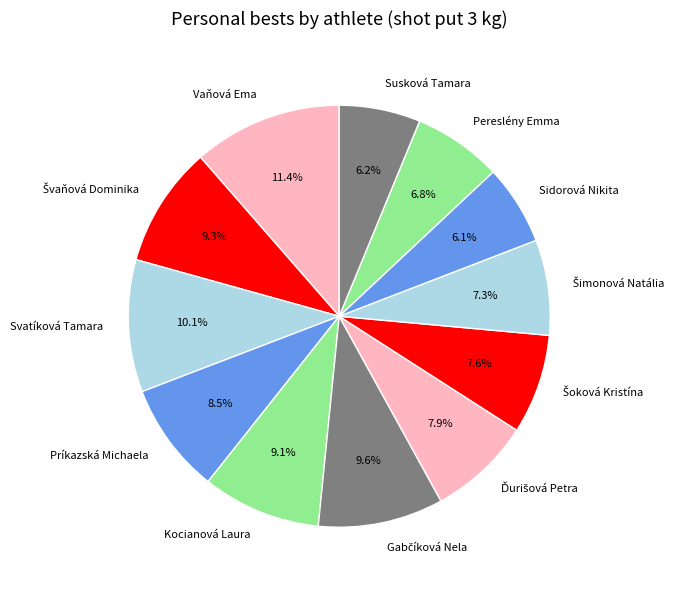

Which category has the biggest portion of the pie?

Vaňová Ema